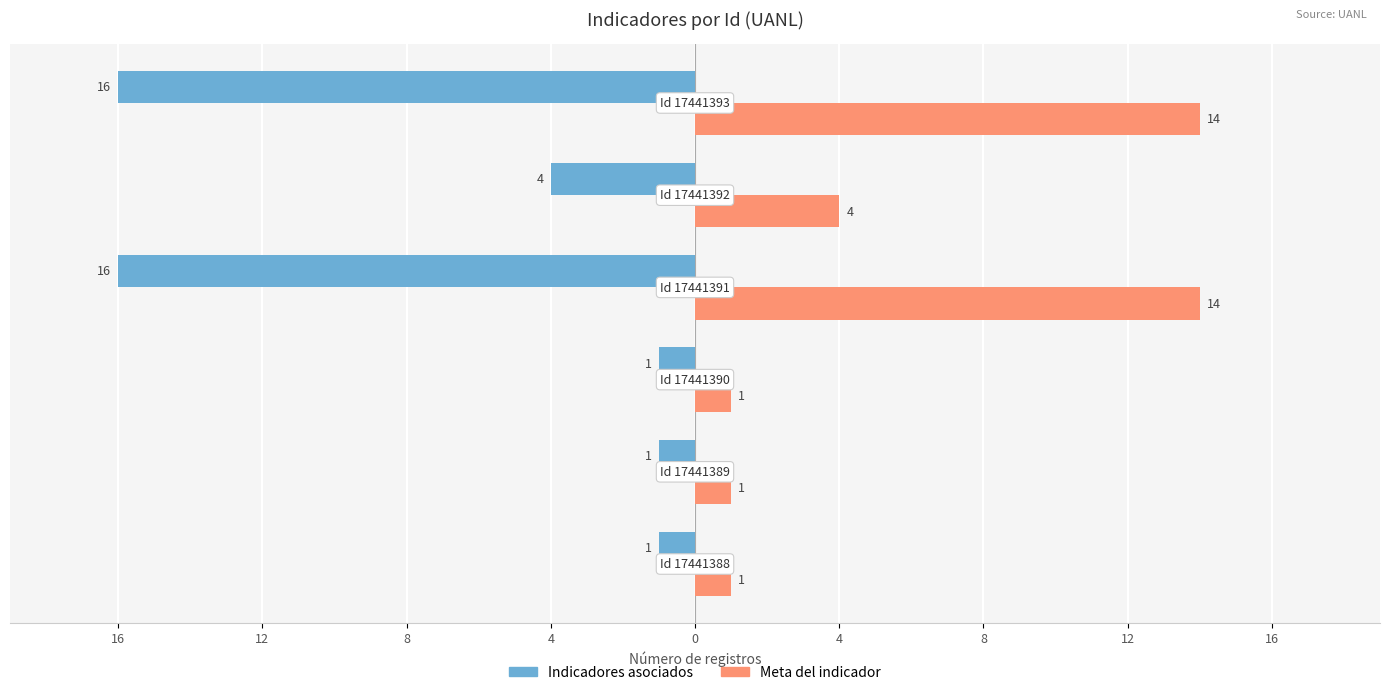

How many bars are there in each group?

2